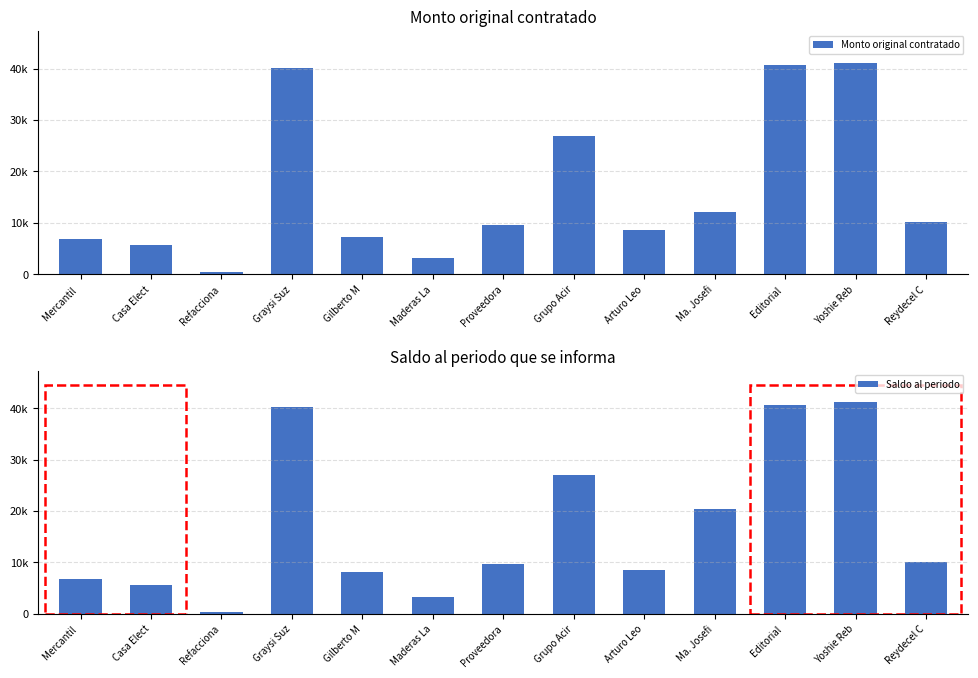

Reading left to right, list all the values displayed in this chart.

Monto original contratado: Mercantil =6850.3	Casa Elect=5669.8	Refacciona=356.5	Graysi Suz=40211.1	Gilberto M=7308.4	Maderas La=3231.4	Proveedora=9639.0	Grupo Acir=26943.3	Arturo Leo=8633.4	Ma. Josefi=12161.0	Editorial =40612.0	Yoshie Reb=41141.1	Reydecel C=10170.0
Saldo al periodo: Mercantil =6850.3	Casa Elect=5669.8	Refacciona=356.5	Graysi Suz=40211.1	Gilberto M=8096.8	Maderas La=3231.4	Proveedora=9639.0	Grupo Acir=26943.3	Arturo Leo=8633.4	Ma. Josefi=20419.0	Editorial =40612.0	Yoshie Reb=41141.1	Reydecel C=10170.0